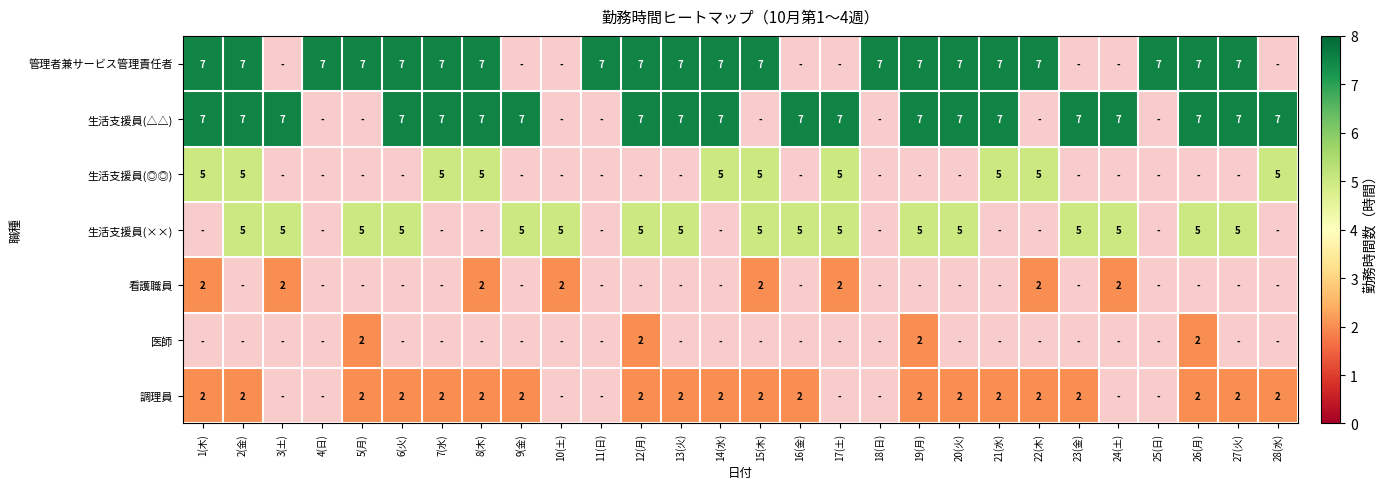

Between 7(水) and 8(木), which is larger?

7(水)